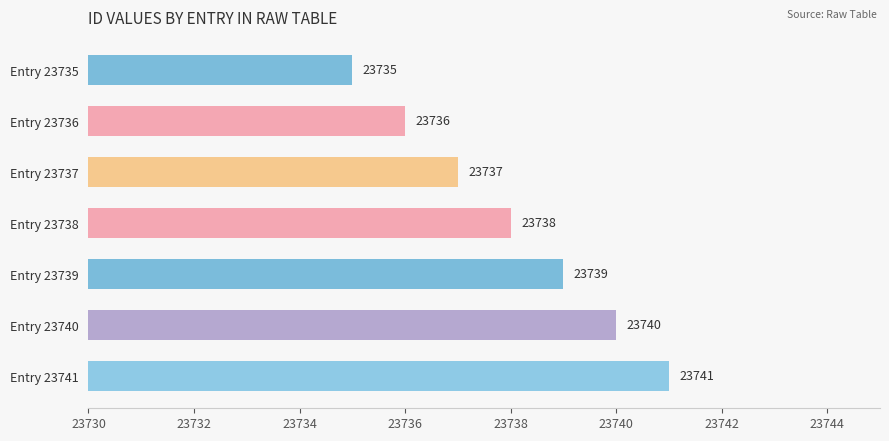

Rank the categories by value from highest to lowest.

Entry 23741, Entry 23740, Entry 23739, Entry 23738, Entry 23737, Entry 23736, Entry 23735